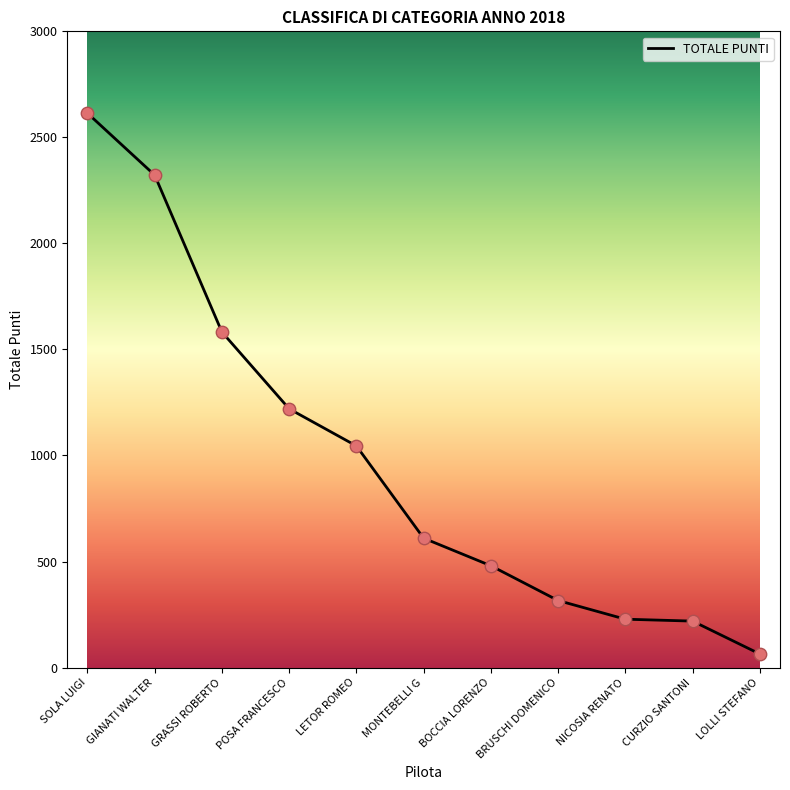

What is the change in value from LETOR ROMEO to BOCCIA LORENZO?

-565